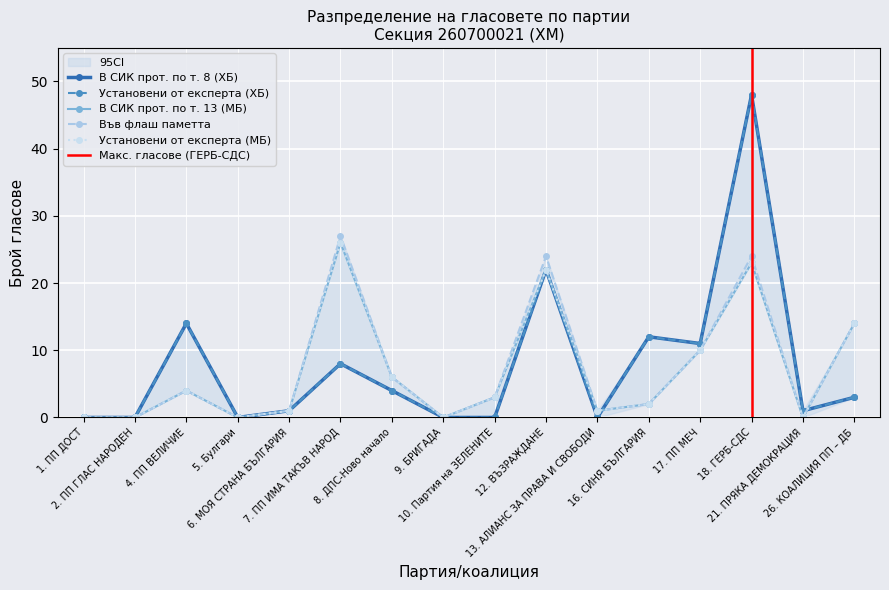

True or false: Установени от експерта (МБ) and В СИК прот. по т. 13 (МБ) cross at least once.

False